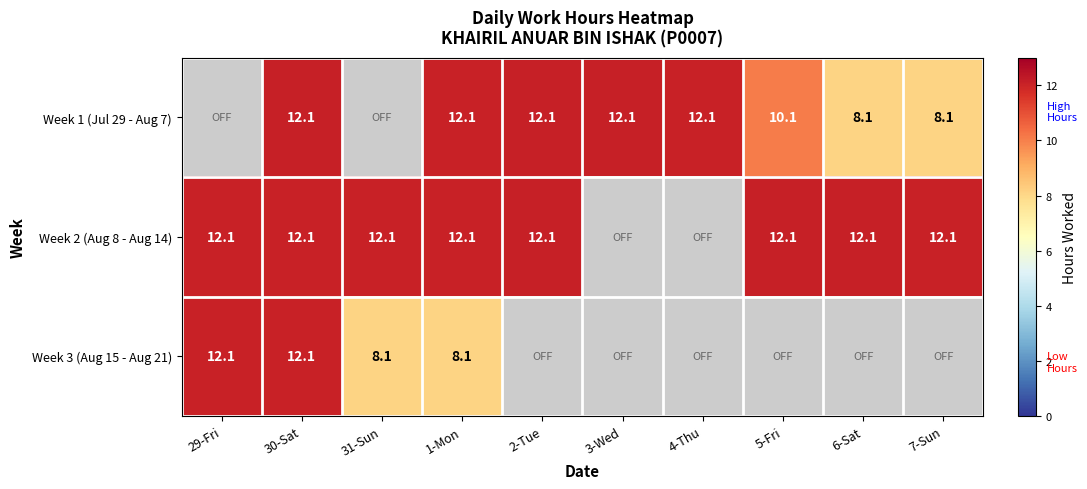

The value of Week 1 (Jul 29 - Aug 7) at 30-Sat is 12.1. True or false?

True